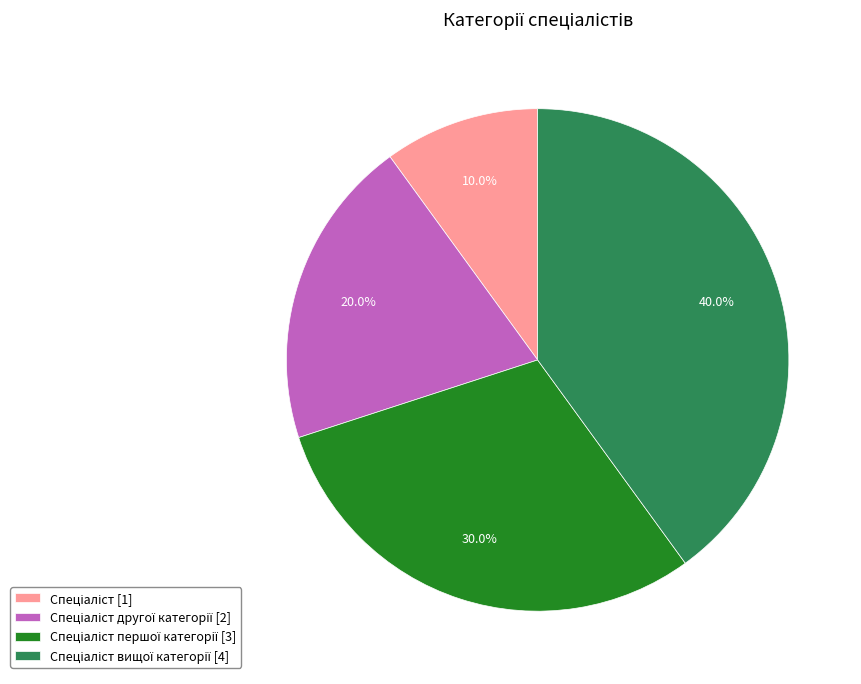

Is there a majority slice in this chart?

No